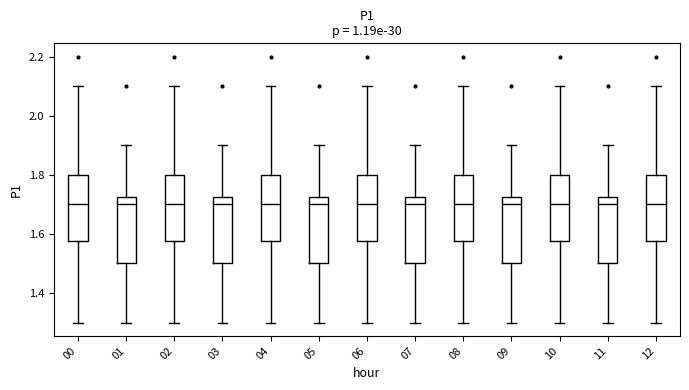

Where is the lower edge of the box at x = 07 on the y-axis? The values are not printed on the chart, so give them approximately, as read against the axis.

1.50